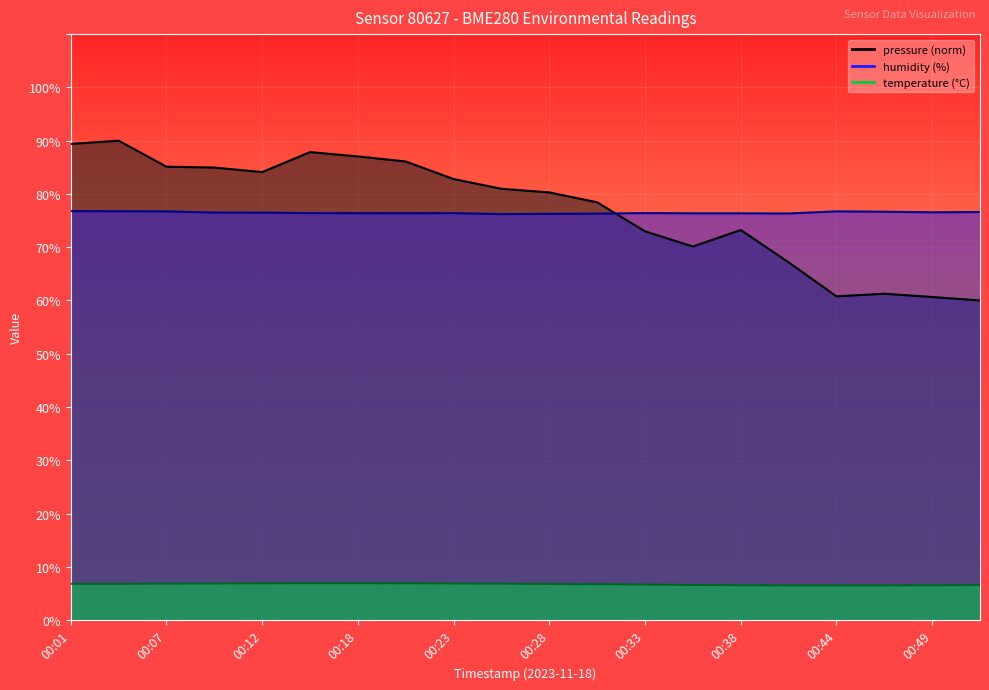

Which label corresponds to the smallest value in the chart?

00:44